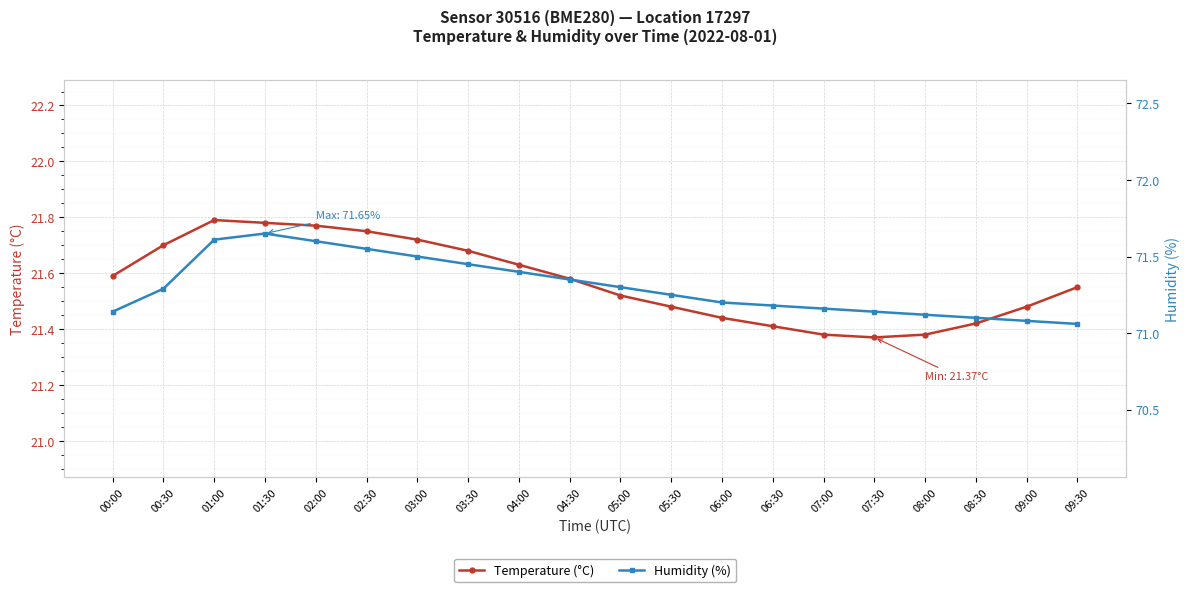

True or false: Humidity (%) has more than 1 interior local peaks.

False